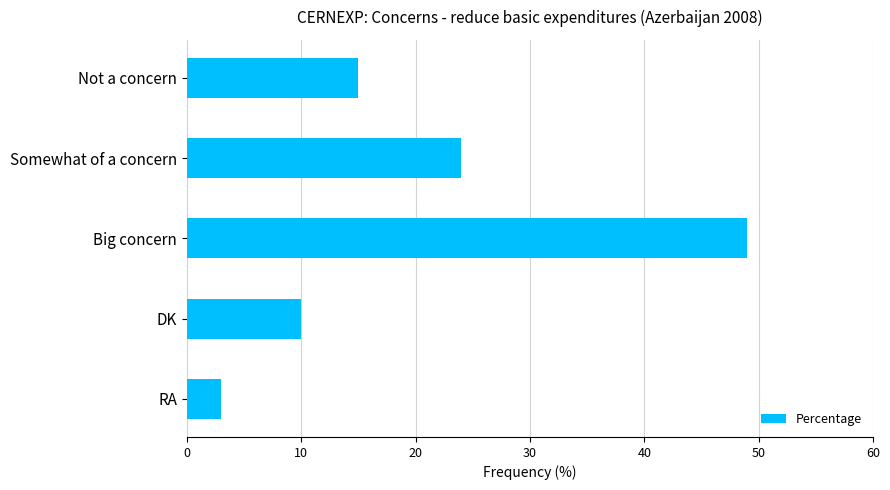

How many categories are shown in the chart?

5